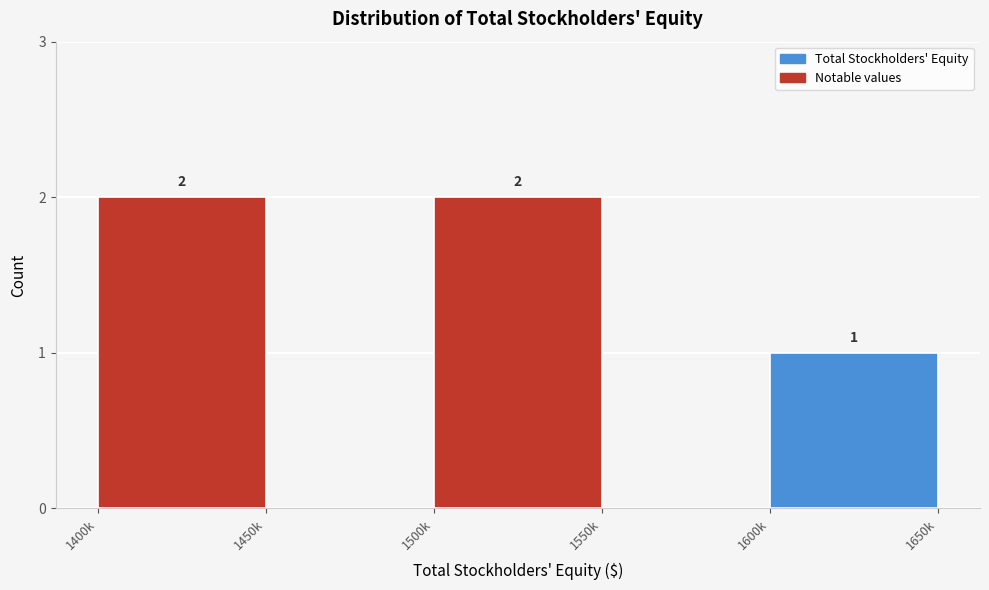

Reading right to left, what are all the values shown in this chart?

1600k=1	1550k=0	1500k=2	1450k=0	1400k=2